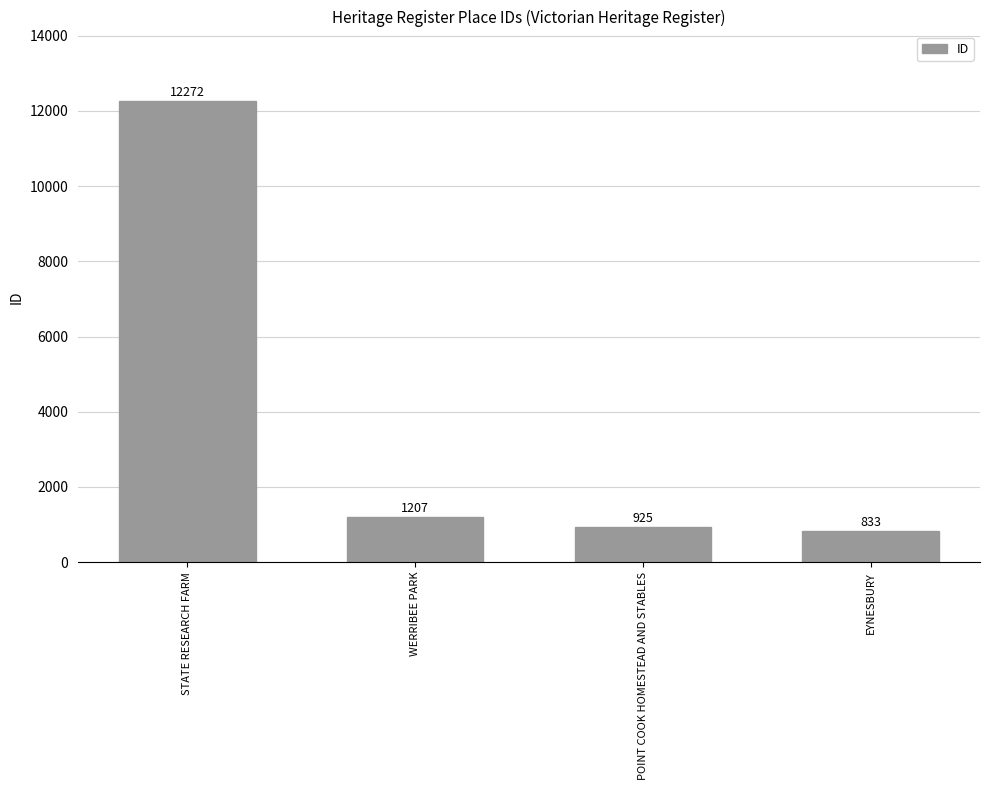

What is the sum of the values at STATE RESEARCH FARM and POINT COOK HOMESTEAD AND STABLES?

13197